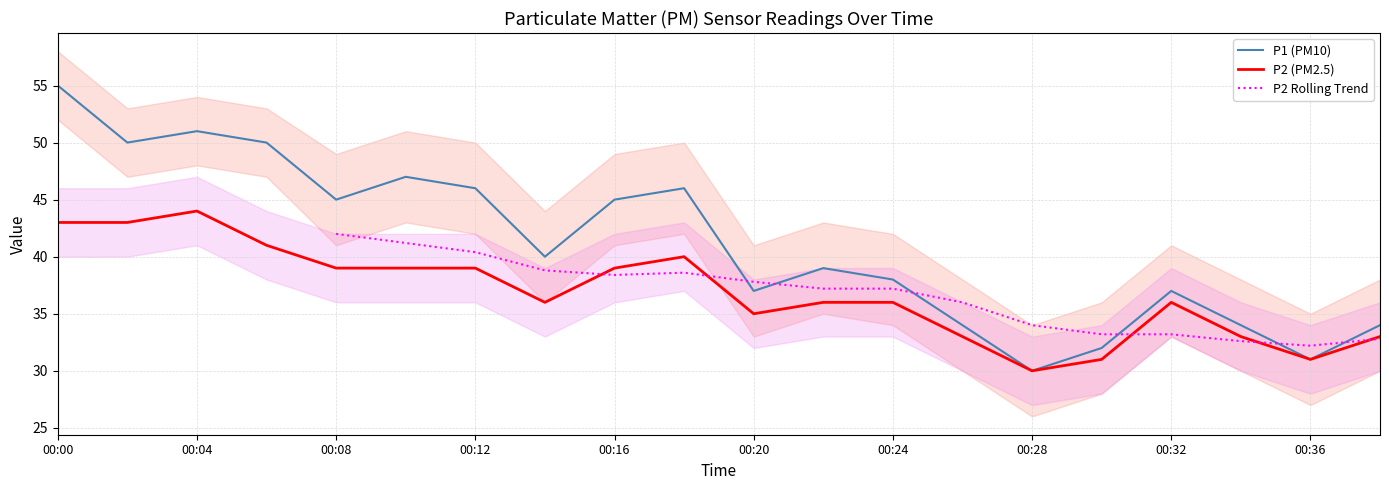

Is the value of P2 (PM2.5) at 00:36 greater than the value of P1 (PM10) at 00:00?

No